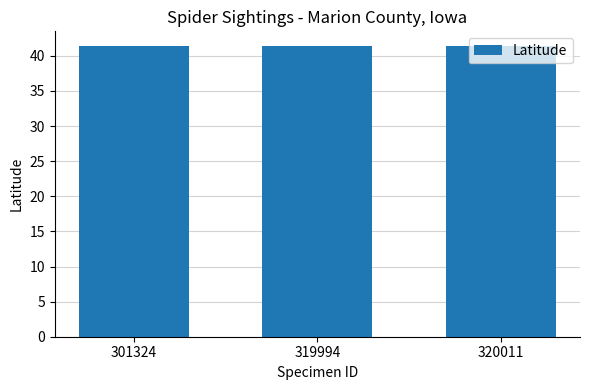

What is the value of the 1st bar from the left?

41.4